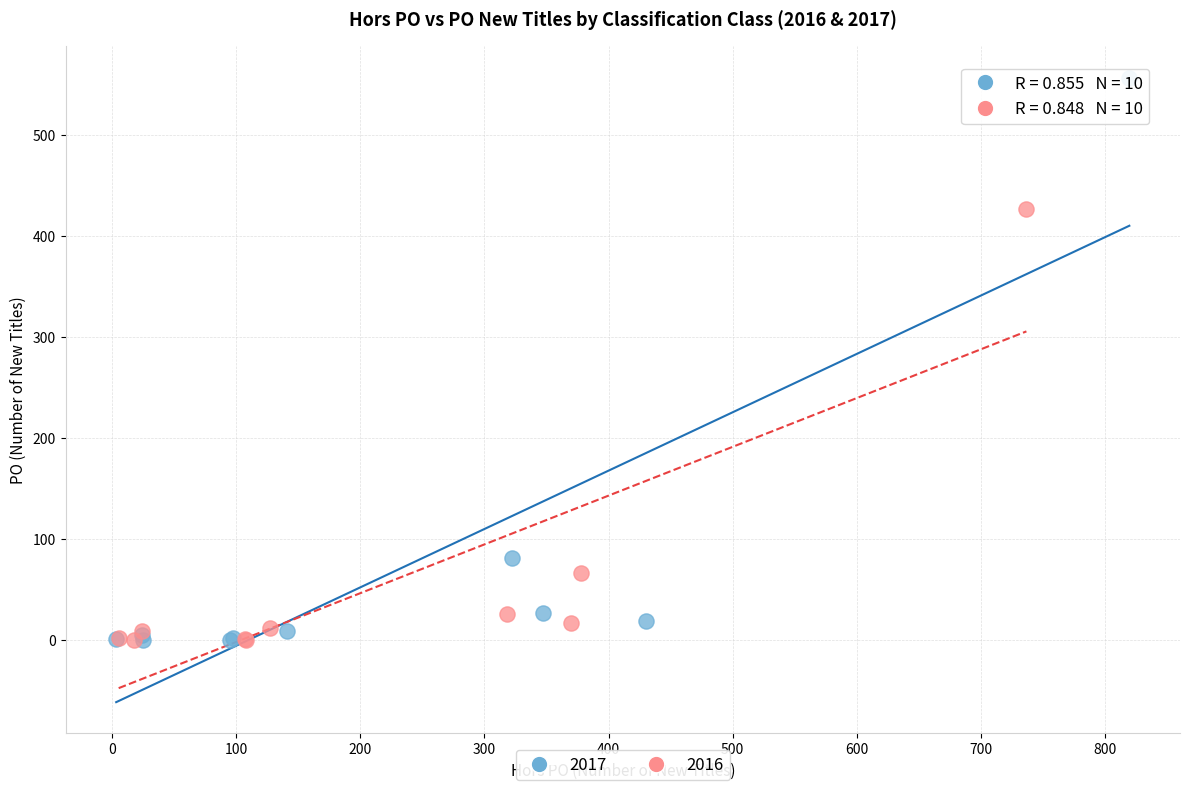

Which series has the largest Y range (max minus min)?

2017